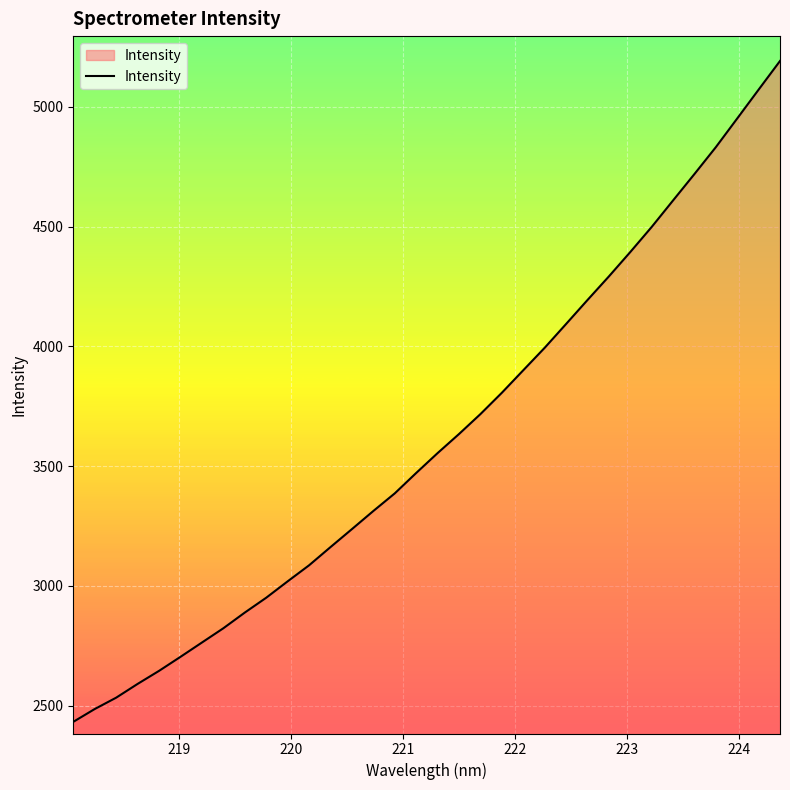

What is the smallest value displayed?

2432.5